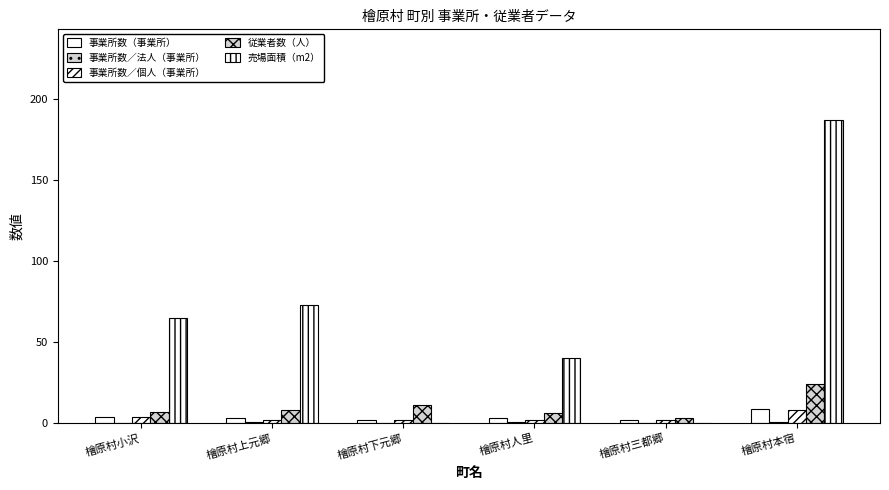

Rank the series at 檜原村人里 from highest to lowest value.

売場面積（m2）, 従業者数（人）, 事業所数（事業所）, 事業所数／個人（事業所）, 事業所数／法人（事業所）